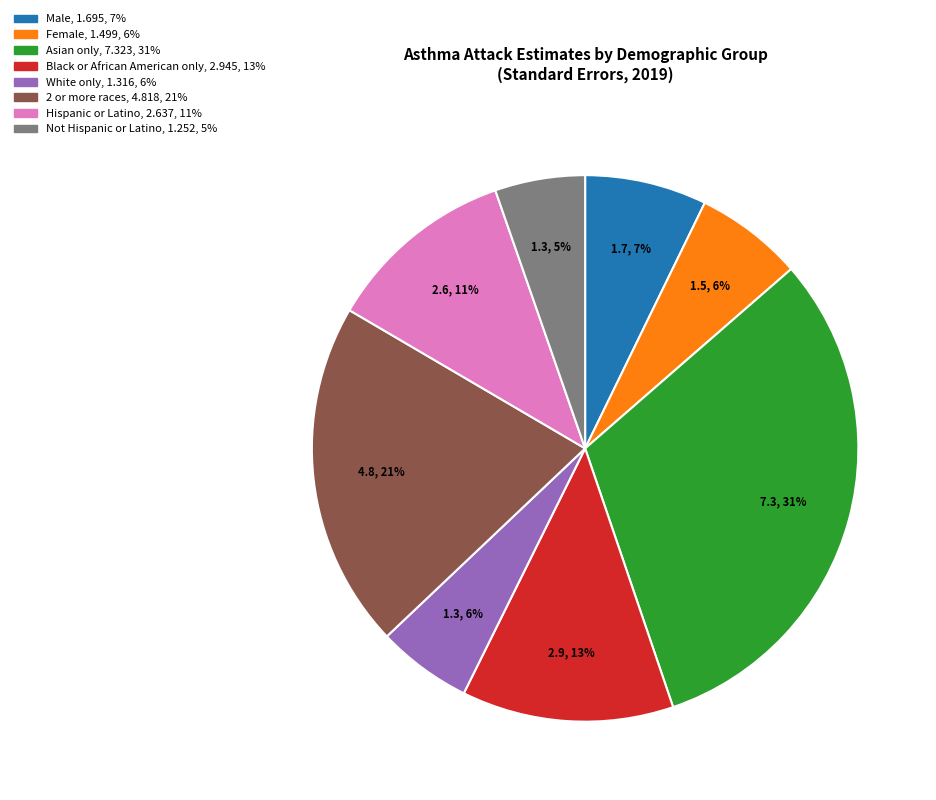

Which has a higher value, Female or Black or African American only?

Black or African American only